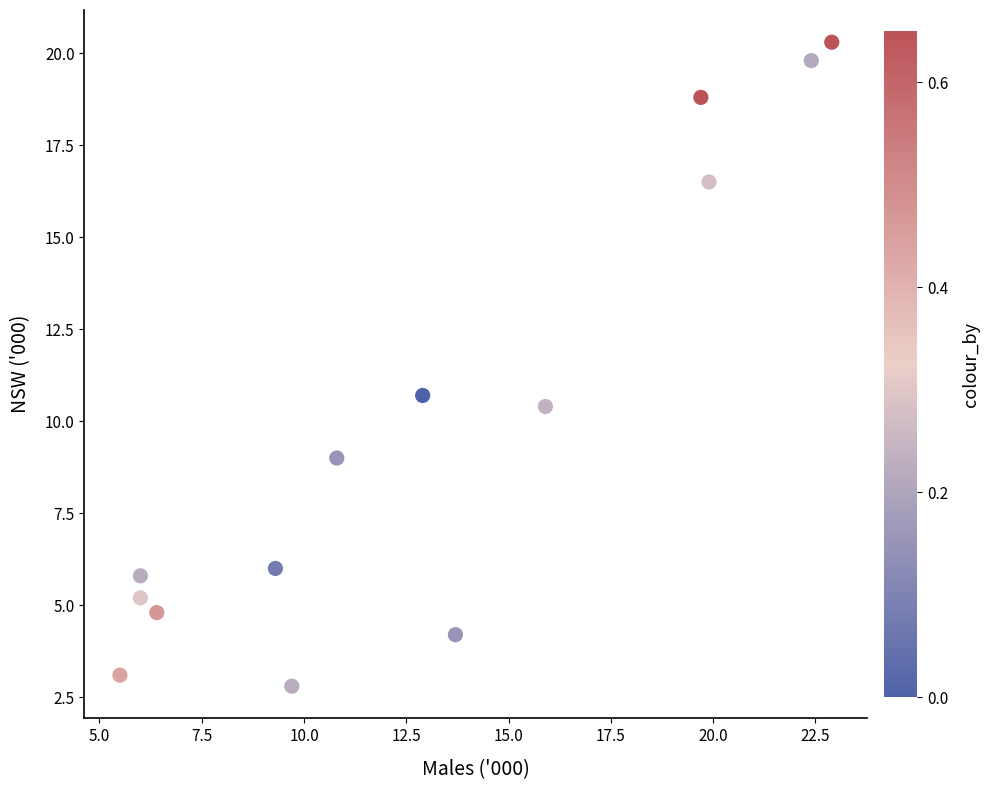

What Y value in the scatter plot is closest to 11?

10.7